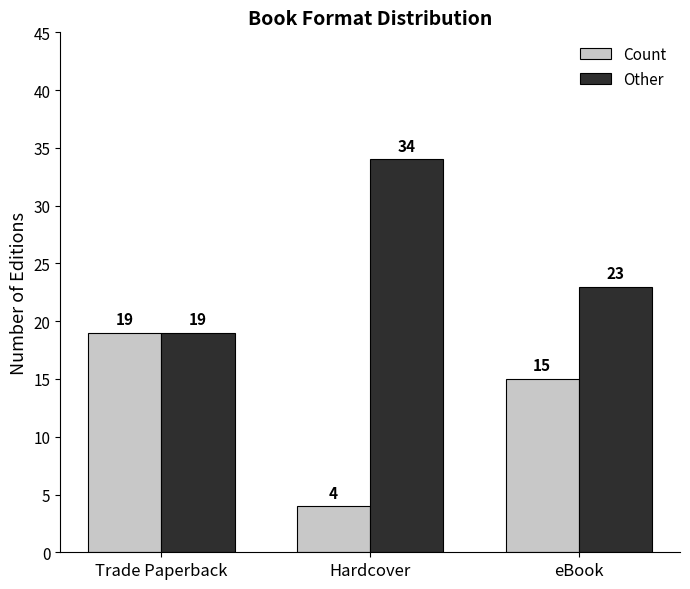

At which label does Other first exceed 23?

Hardcover